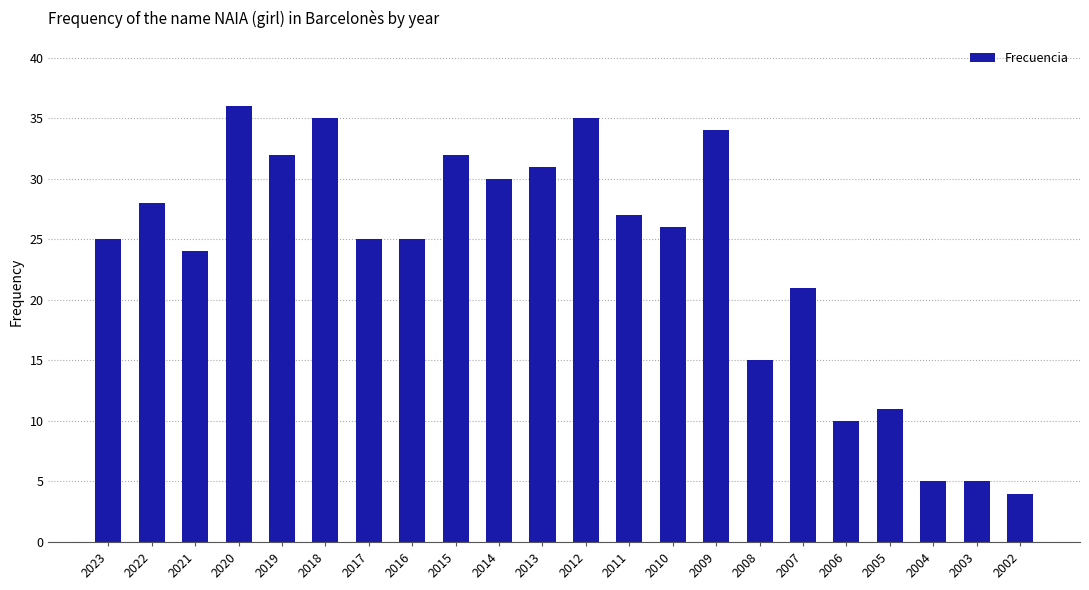

Count the number of data series in this chart.

1